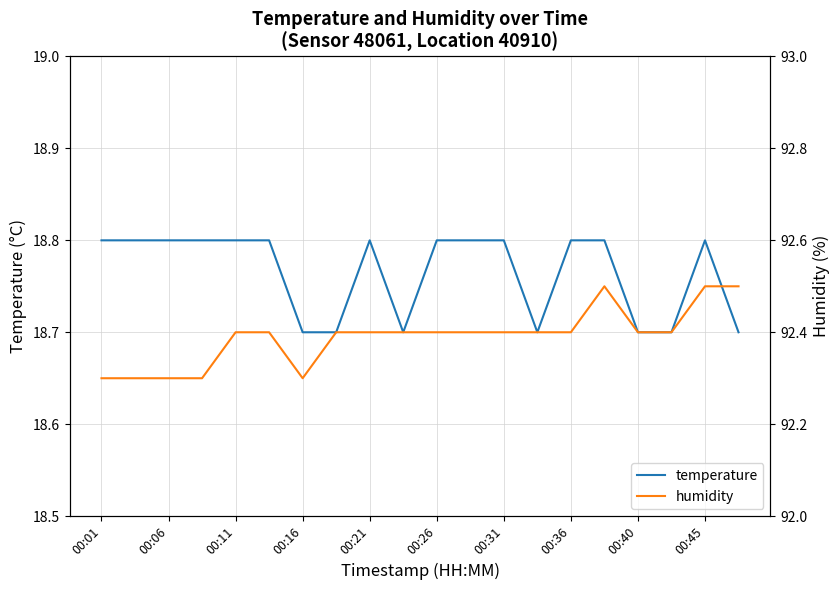

What are all the series names shown in the legend?

temperature, humidity